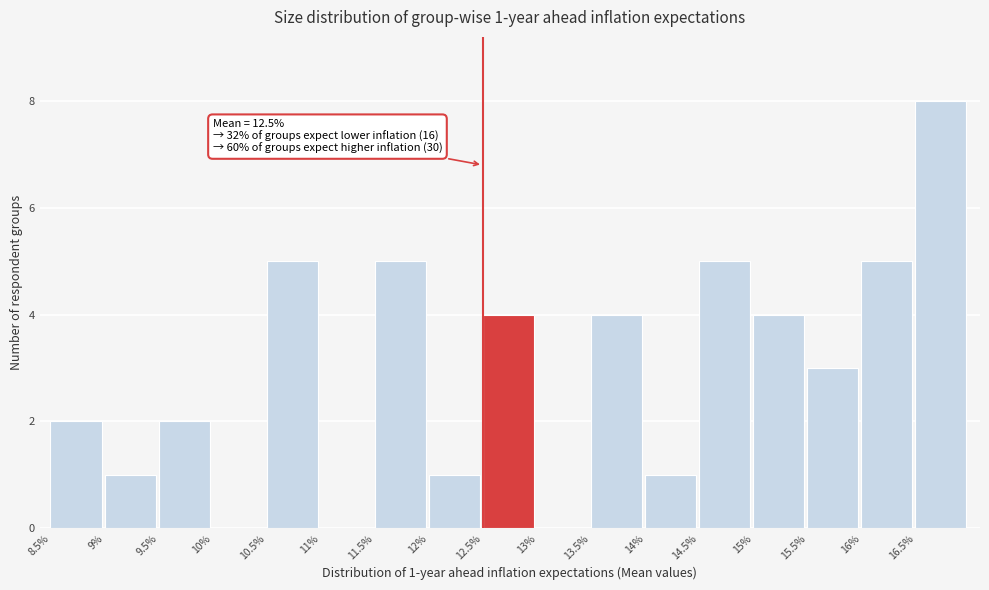

Which range on the x-axis has the tallest bar?

16.5 to 17.0